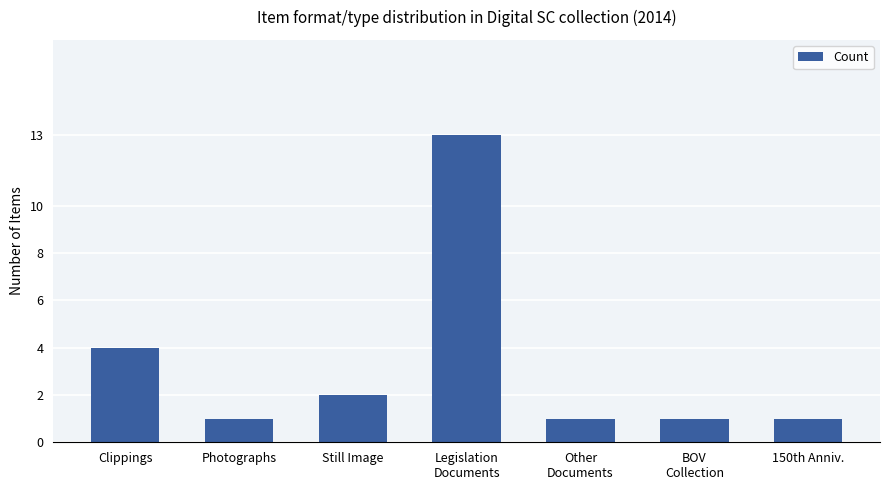

How many categories are shown in the chart?

7